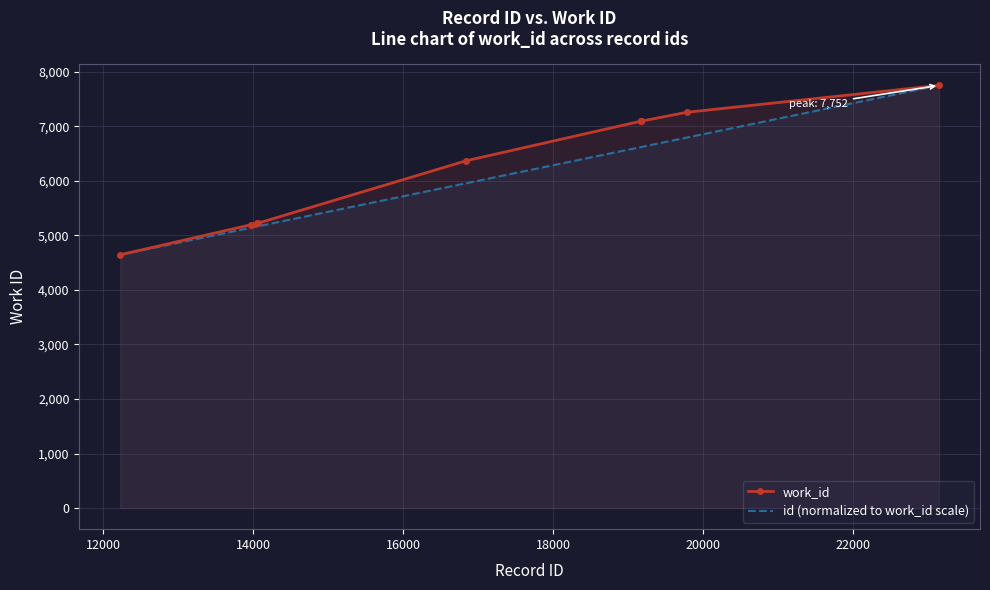

List the series in order of their overall mean, highest first.

work_id, id (normalized to work_id scale)